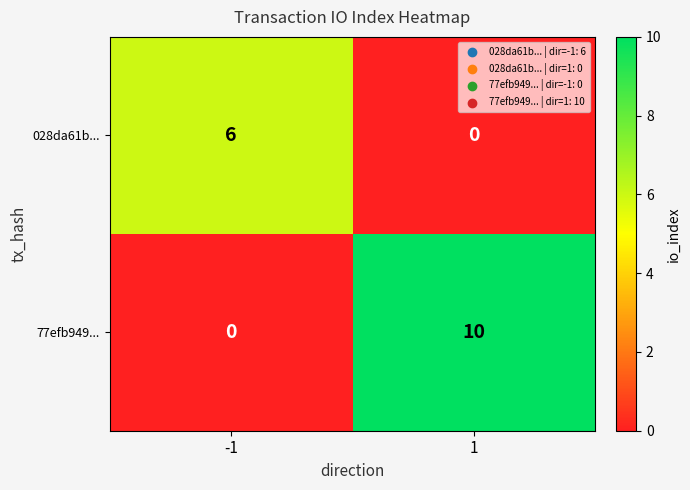

Reading left to right, transcribe all the data shown in this chart.

028da61b...: 6	0
77efb949...: 0	10